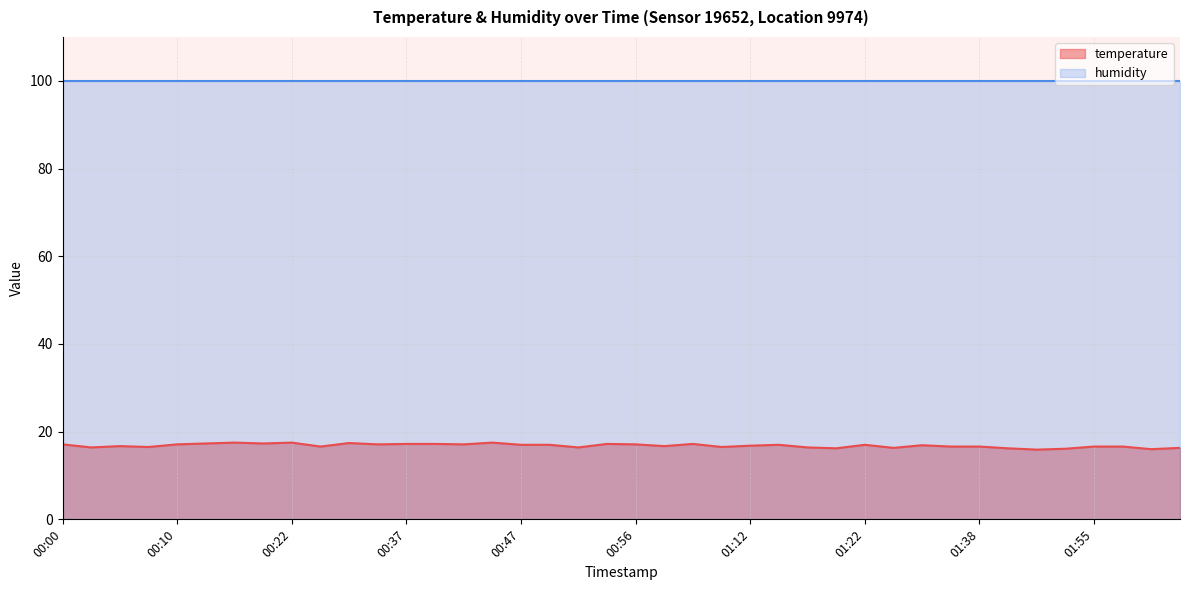

Read the value at 01:04.

16.5